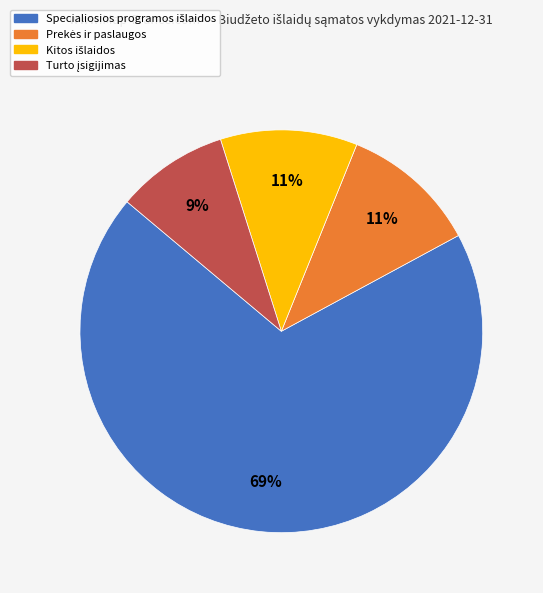

To the nearest percent, what is the difference between the largest and smallest slice percentages?

60%